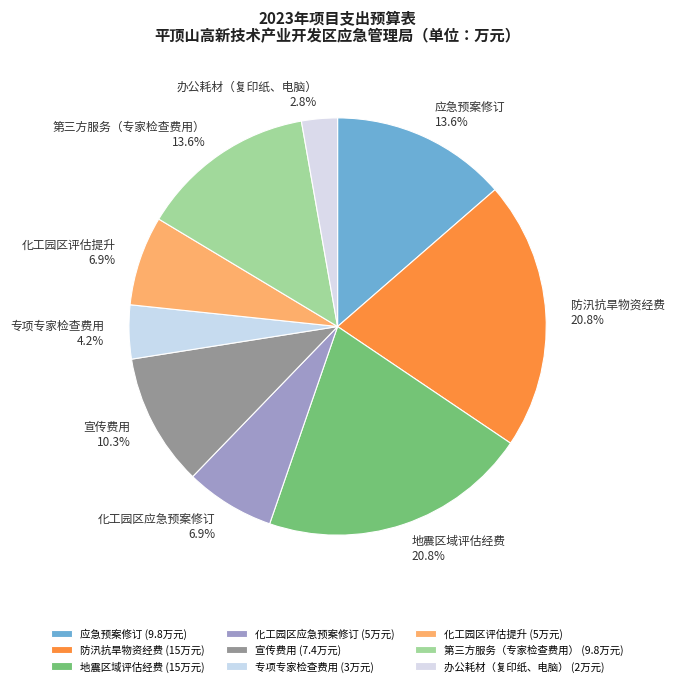

Is the sum of 地震区域评估经费 and 化工园区评估提升 greater than half?

No